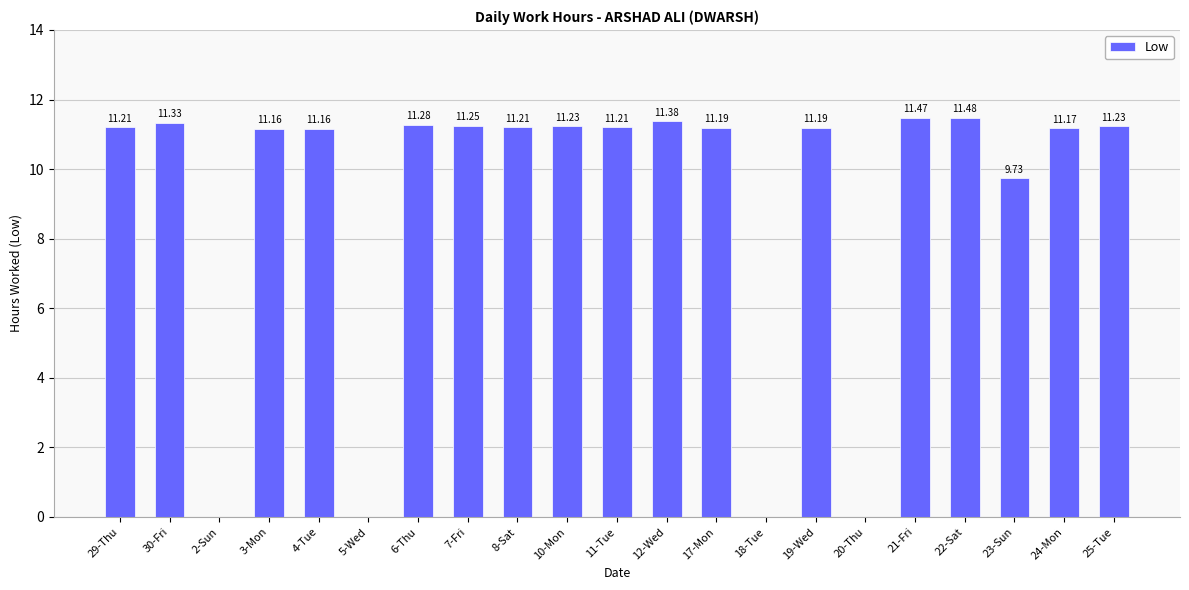

What is the difference between the values at 22-Sat and 12-Wed?

0.1